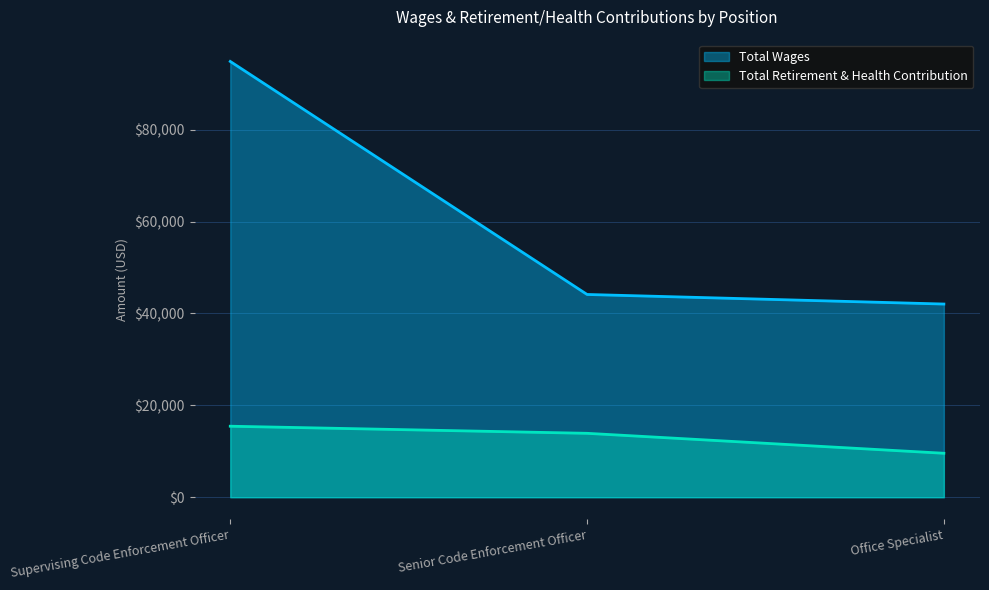

What is the value of the Total Retirement & Health Contribution point at the 1st from the left?

15457